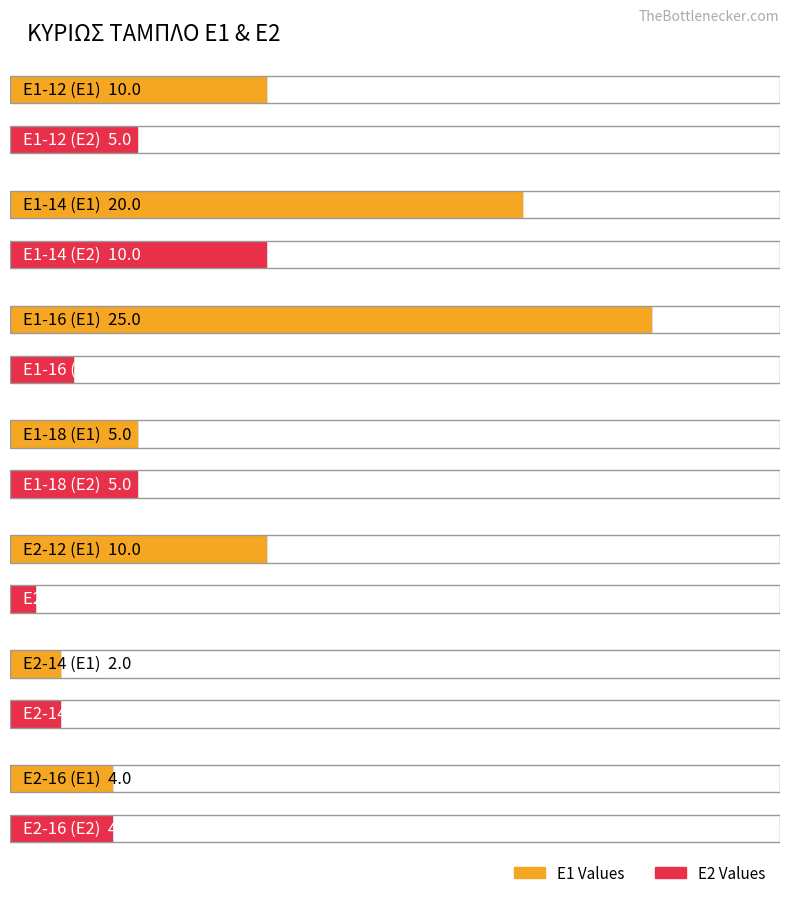

What is the difference between the maximum and second lowest values in the E1 series?

21.0